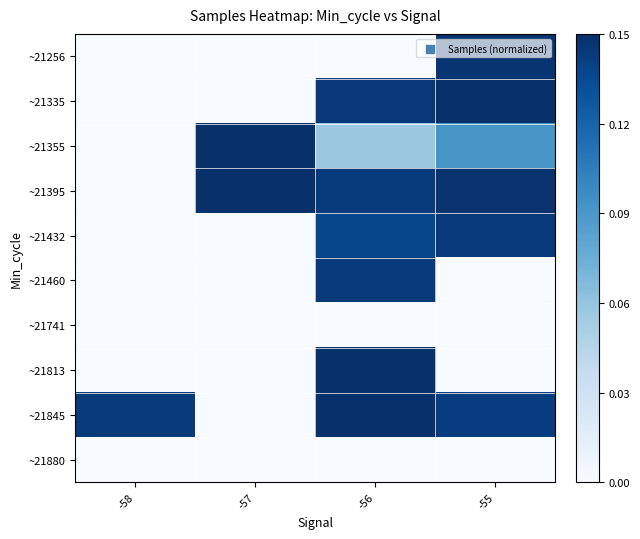

At which category is the sum across all series the highest?

-56